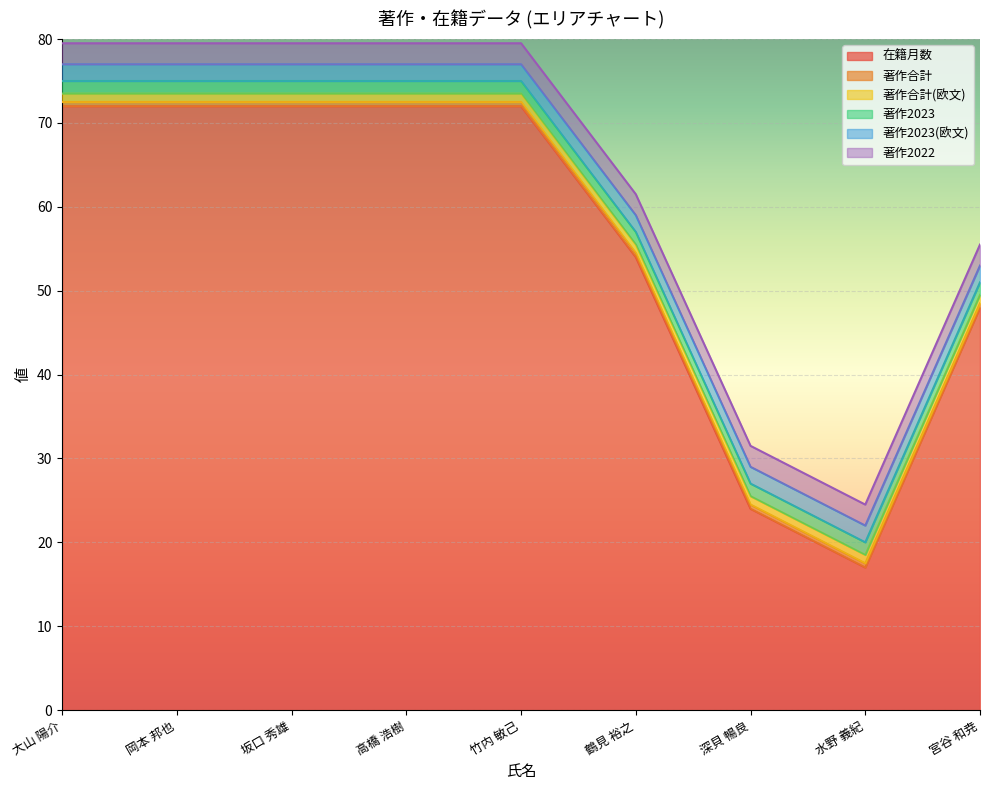

What are all the series names shown in the legend?

在籍月数, 著作合計, 著作合計(欧文), 著作2023, 著作2023(欧文), 著作2022